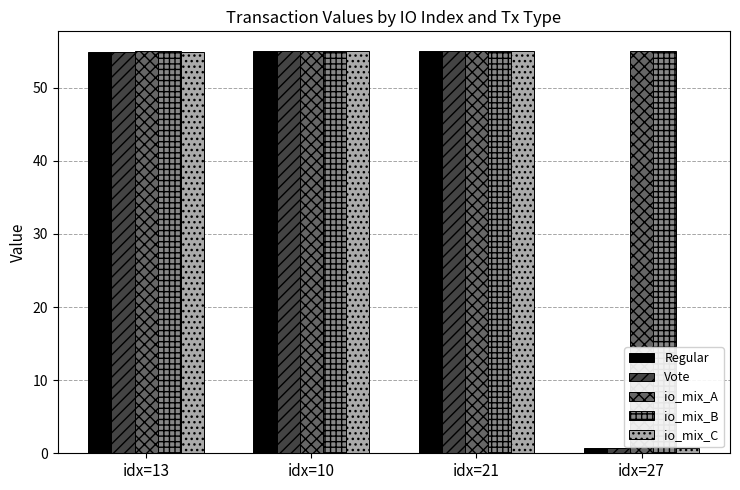

What is the difference between the maximum and minimum values in the Regular series?

54.3